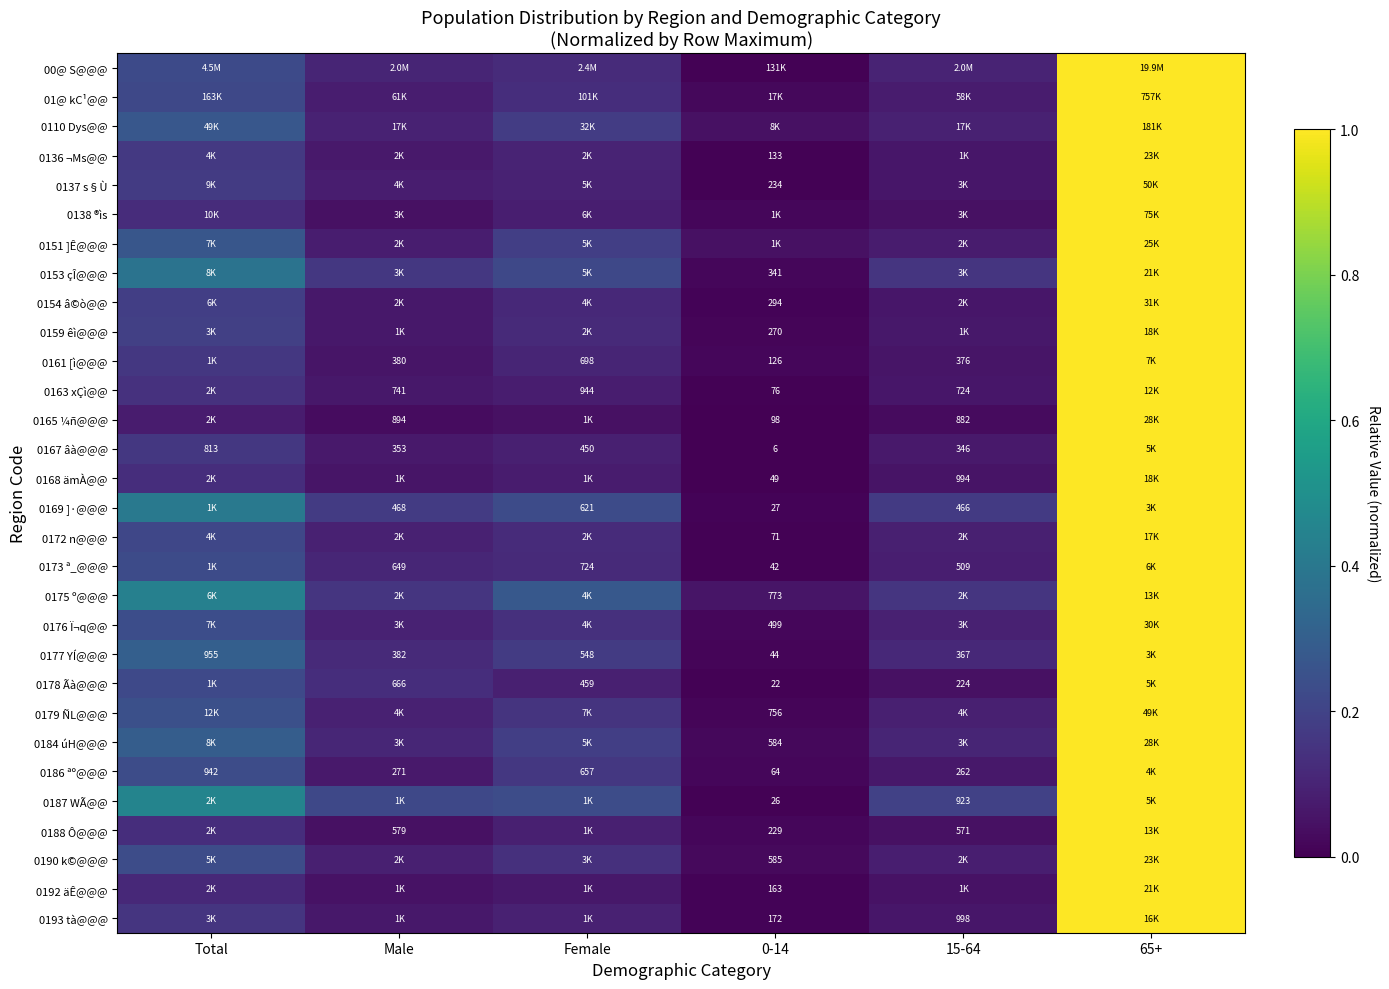

Is the value of 0169 ]·@@@ at Female greater than the value of 0167 âà@@@ at 15-64?

Yes